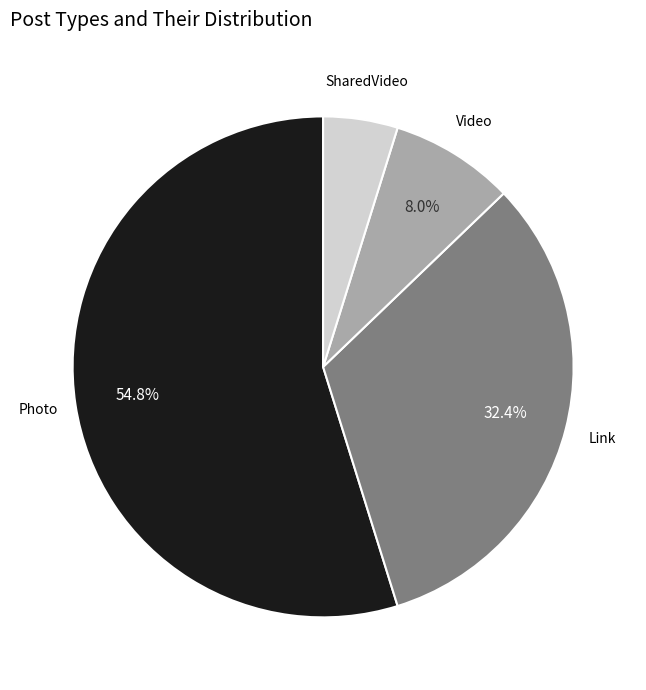

Is there a majority slice in this chart?

Yes